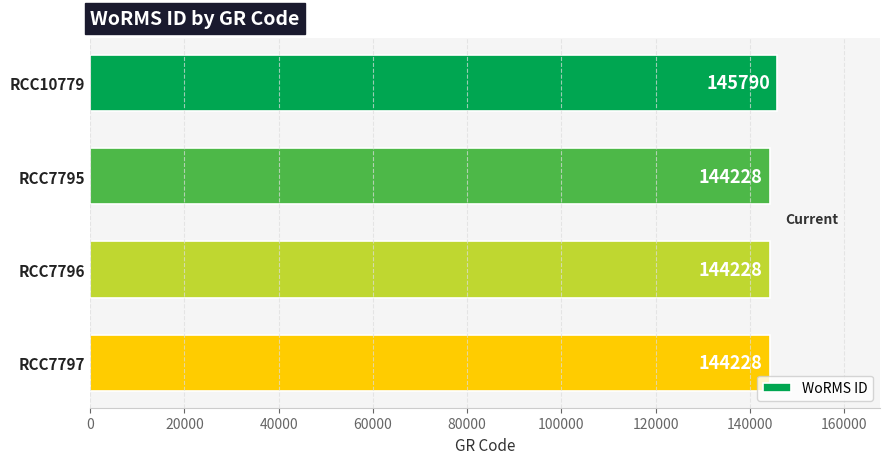

Reading bottom to top, what are all the values shown in this chart?

RCC7797=144228	RCC7796=144228	RCC7795=144228	RCC10779=145790